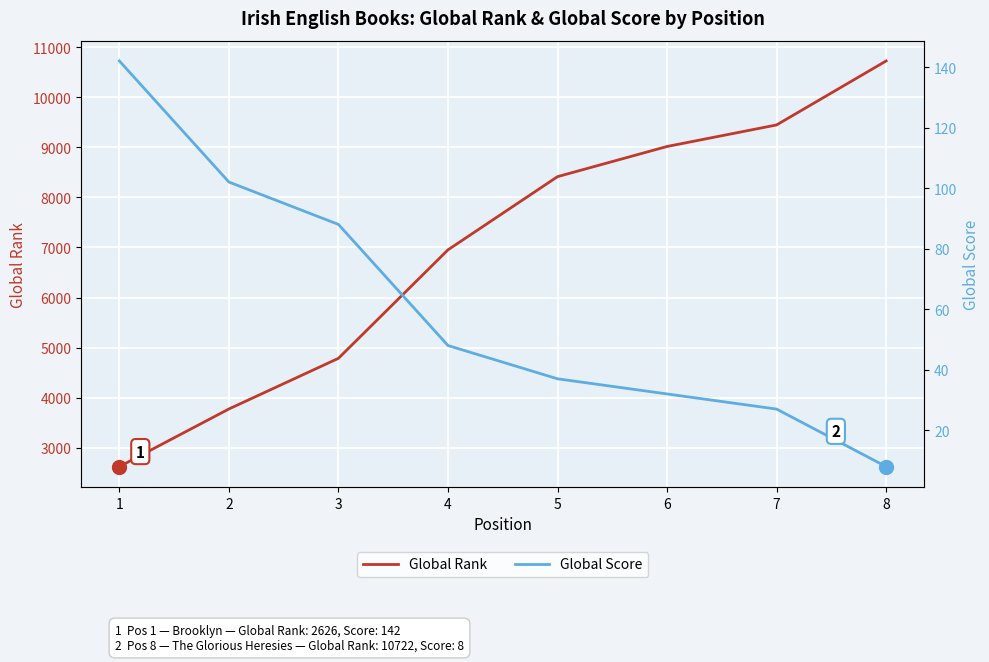

At which label is Global Score closest to 75?

3